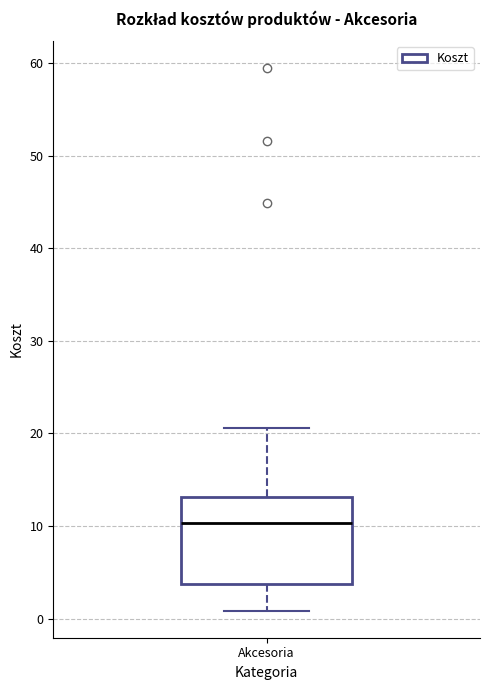

Where does the median line of the box for Akcesoria sit on the y-axis? The values are not printed on the chart, so give them approximately, as read against the axis.

10